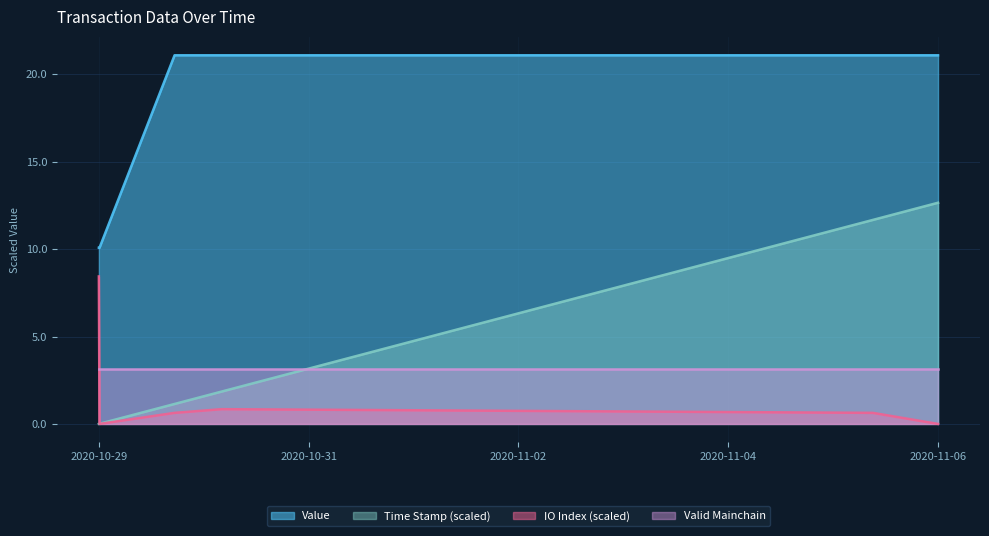

The value of time_stamp at 1 (Vote) is 10.1. True or false?

True